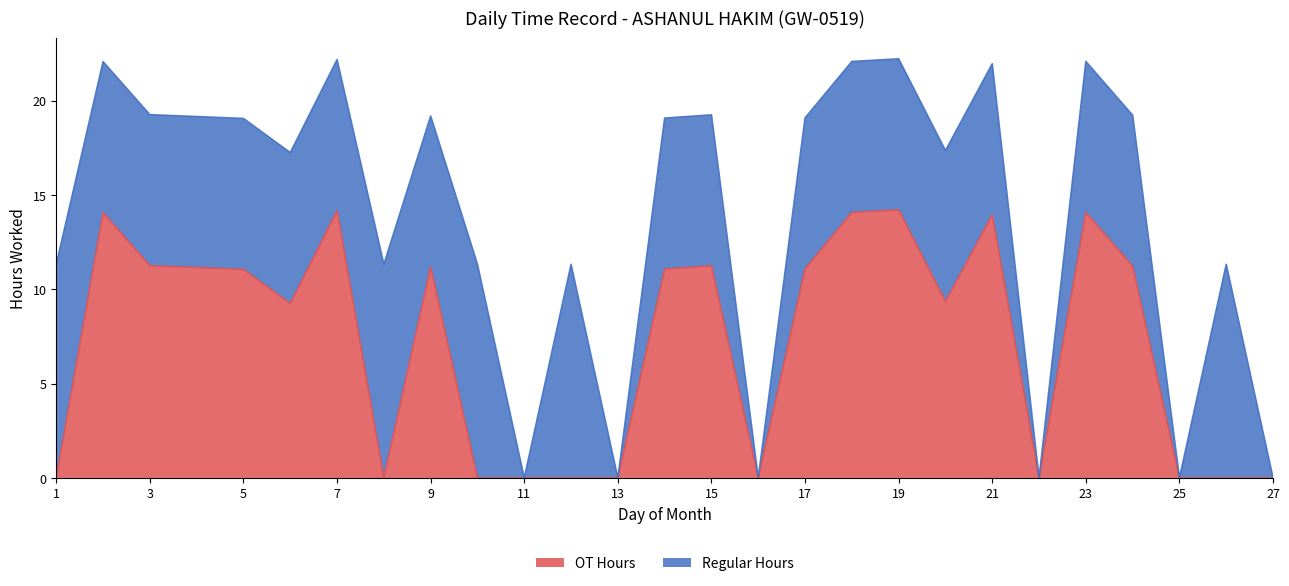

True or false: the data shows 0.0 at 16.

True